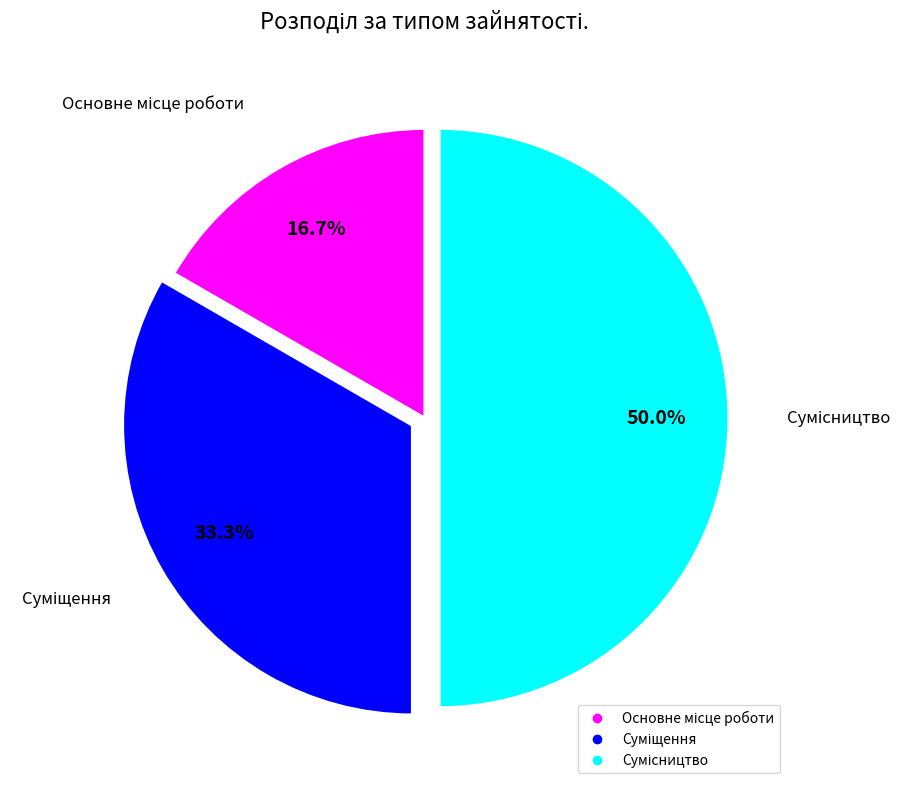

How many slices are in this pie chart?

3